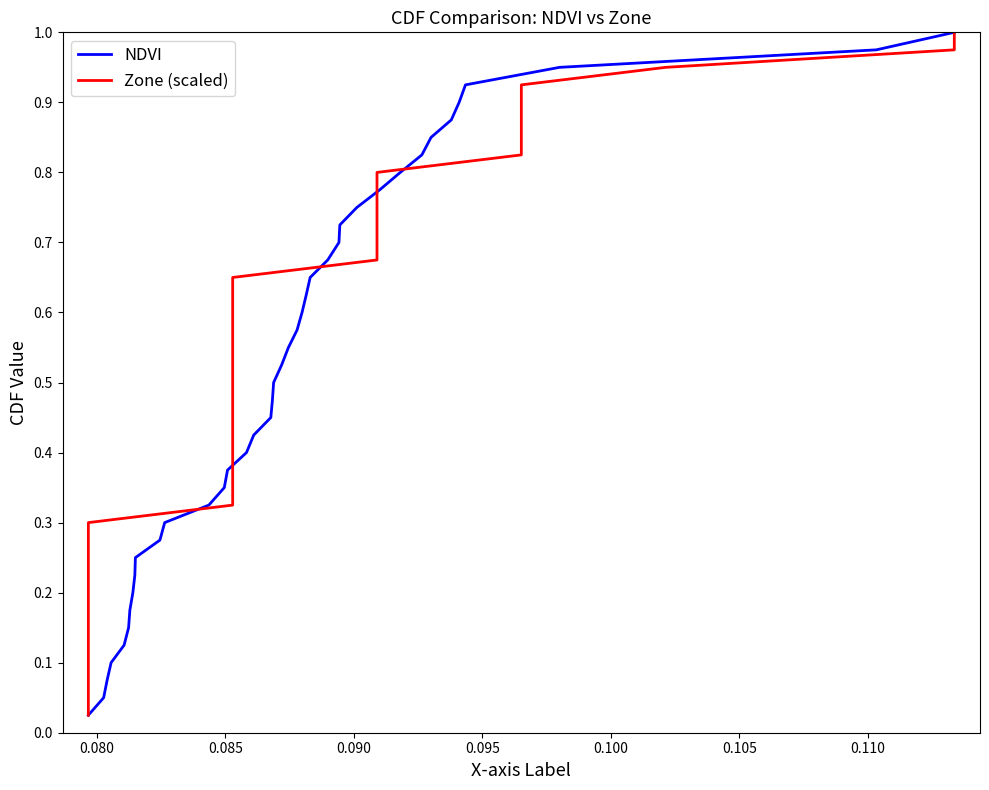

What is the value of the Zone (scaled) point at the 37th from the left?

0.9